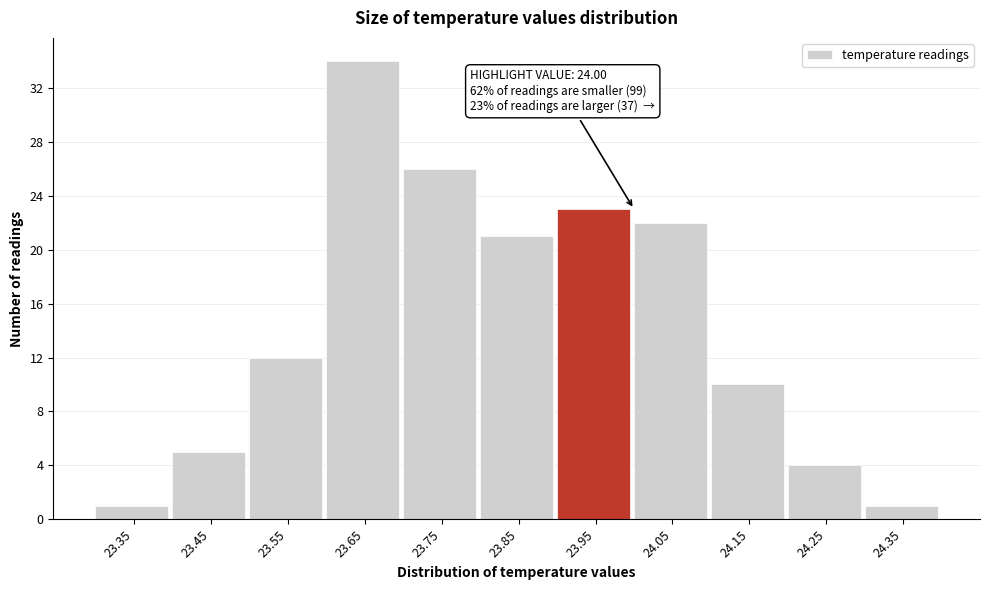

Reading left to right, list all the values displayed in this chart.

1	5	12	34	26	21	23	22	10	4	1